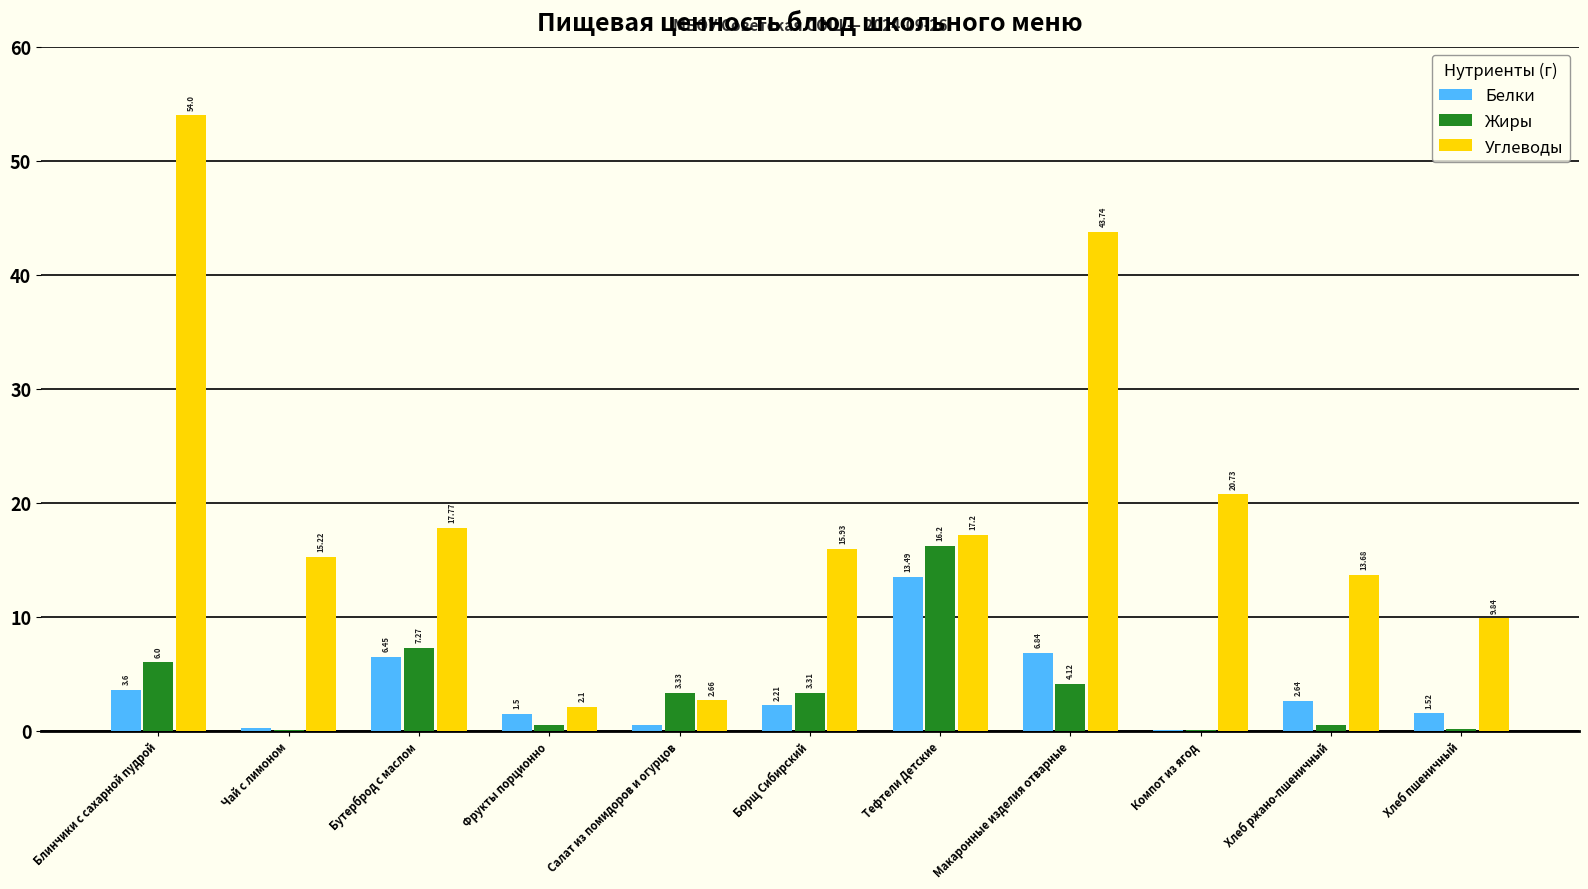

Are the bars horizontal?

No